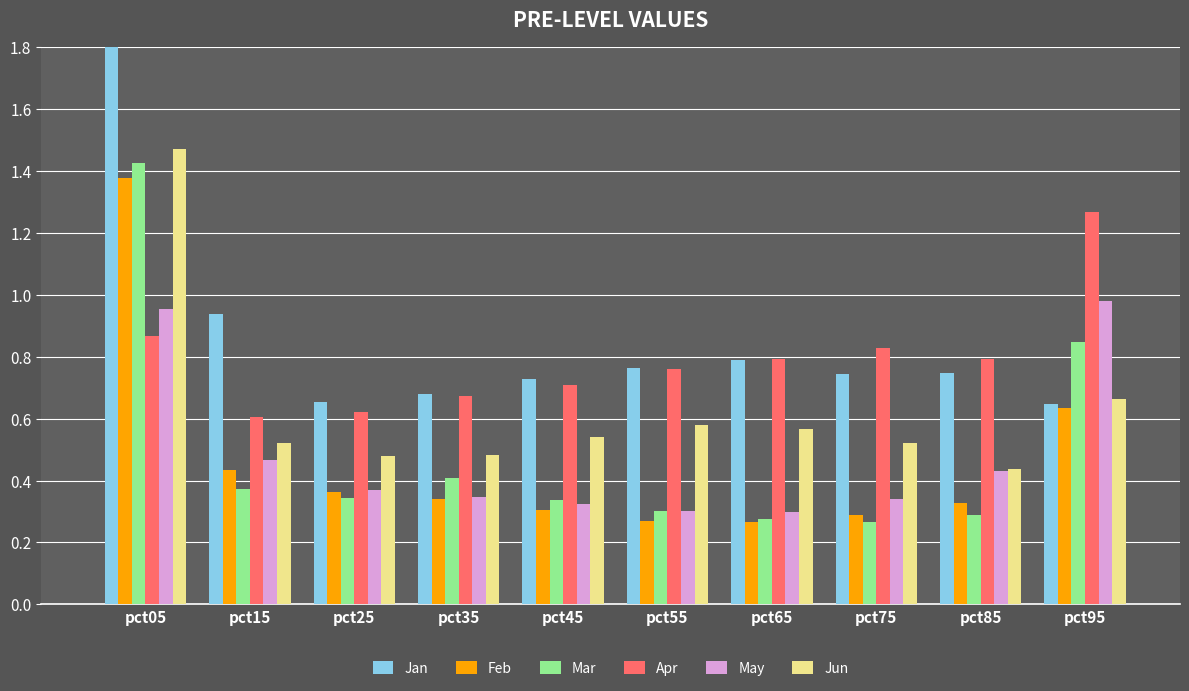

Rank the categories by Apr value from lowest to highest.

pct15, pct25, pct35, pct45, pct55, pct85, pct65, pct75, pct05, pct95